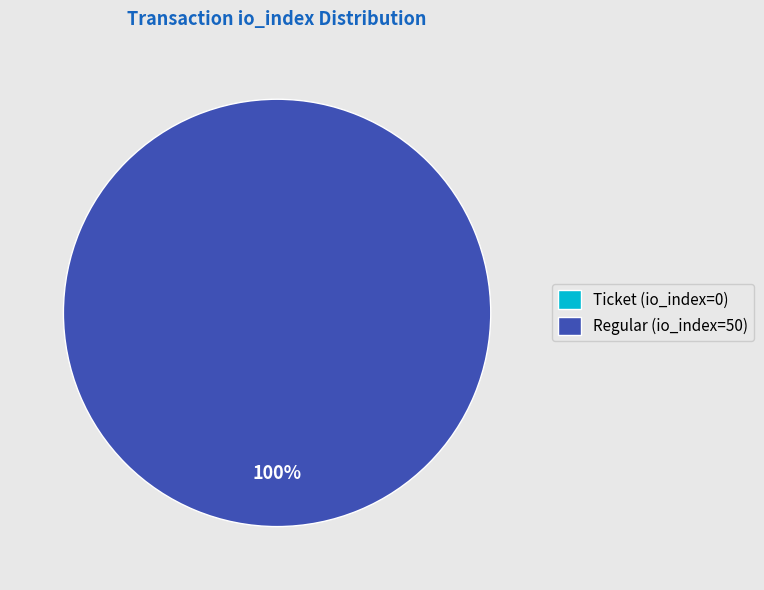

Is the sum of Ticket (io_index=0) and Regular (io_index=50) greater than half?

Yes